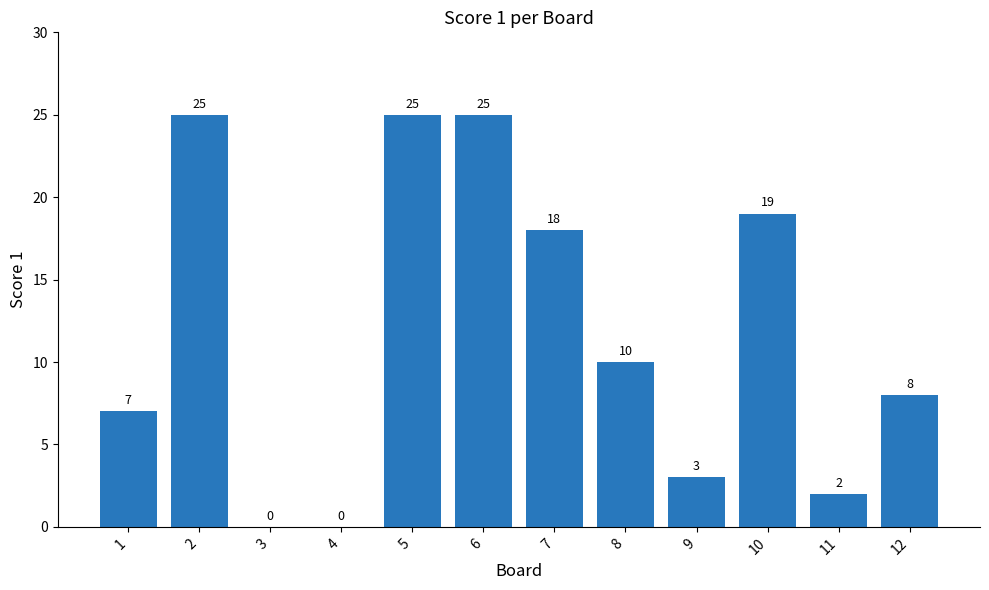

Which has a higher value, 4 or 5?

5